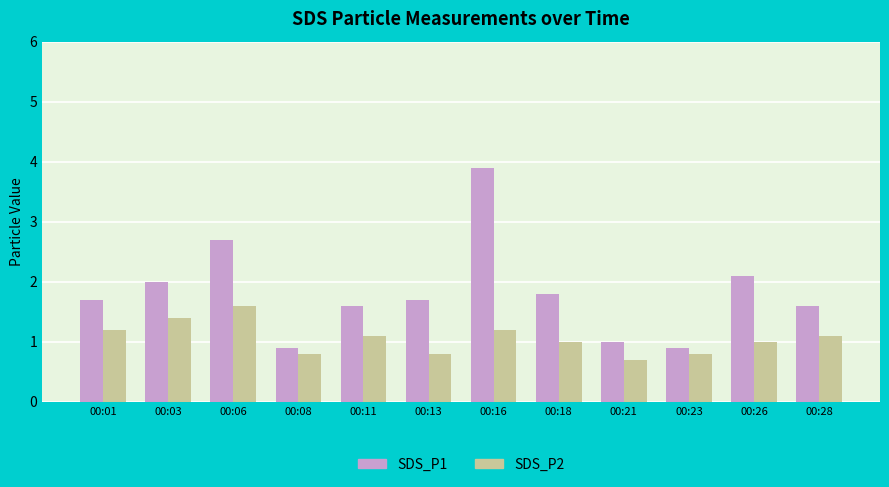

What are all the series names shown in the legend?

SDS_P1, SDS_P2